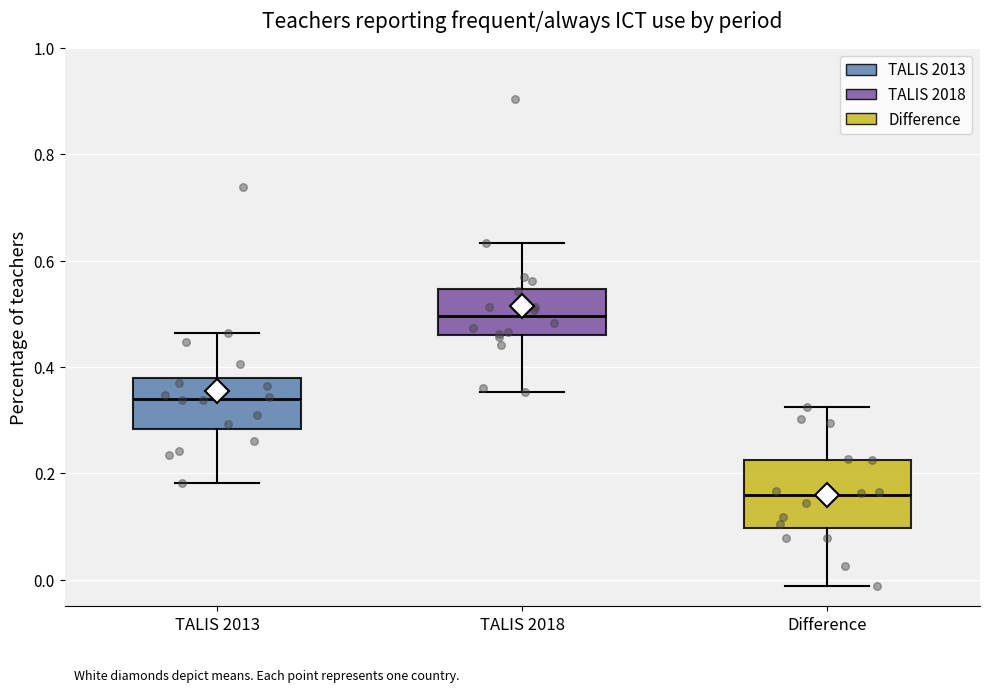

Comparing the boxes themselves (not the whiskers), which one is the tallest?

Difference